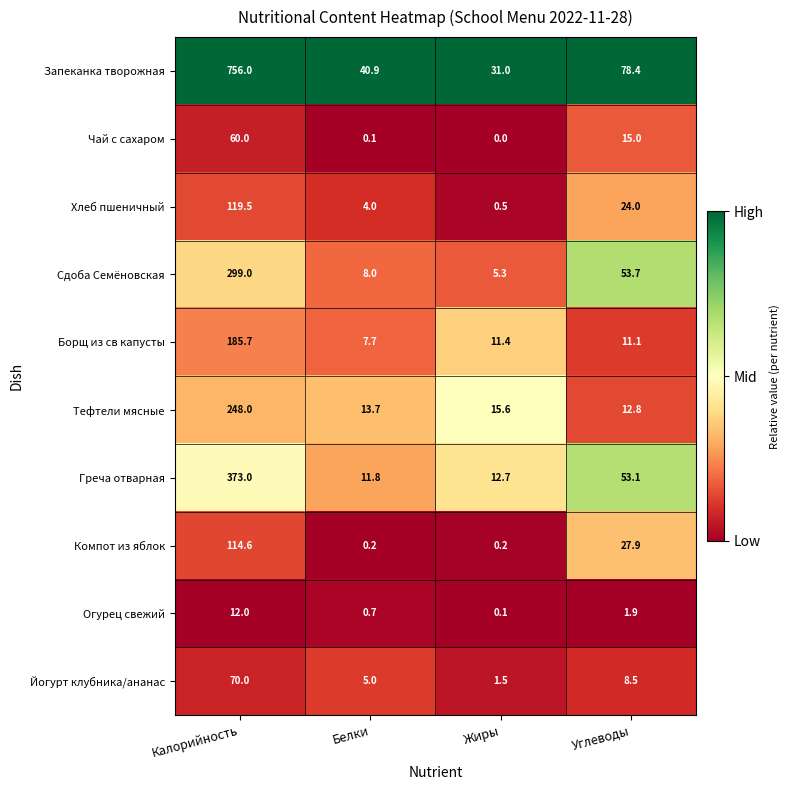

Where is Греча отварная nearest to the value 192?

Углеводы